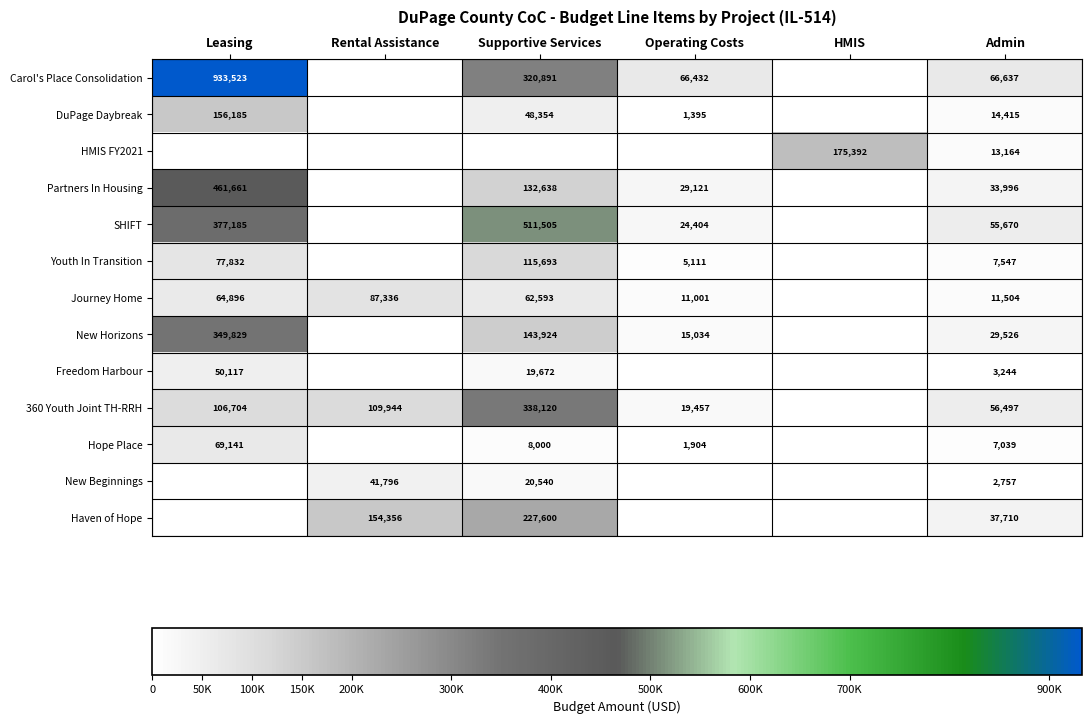

Is the value of Hope Place at Leasing greater than the value of SHIFT at Supportive Services?

No